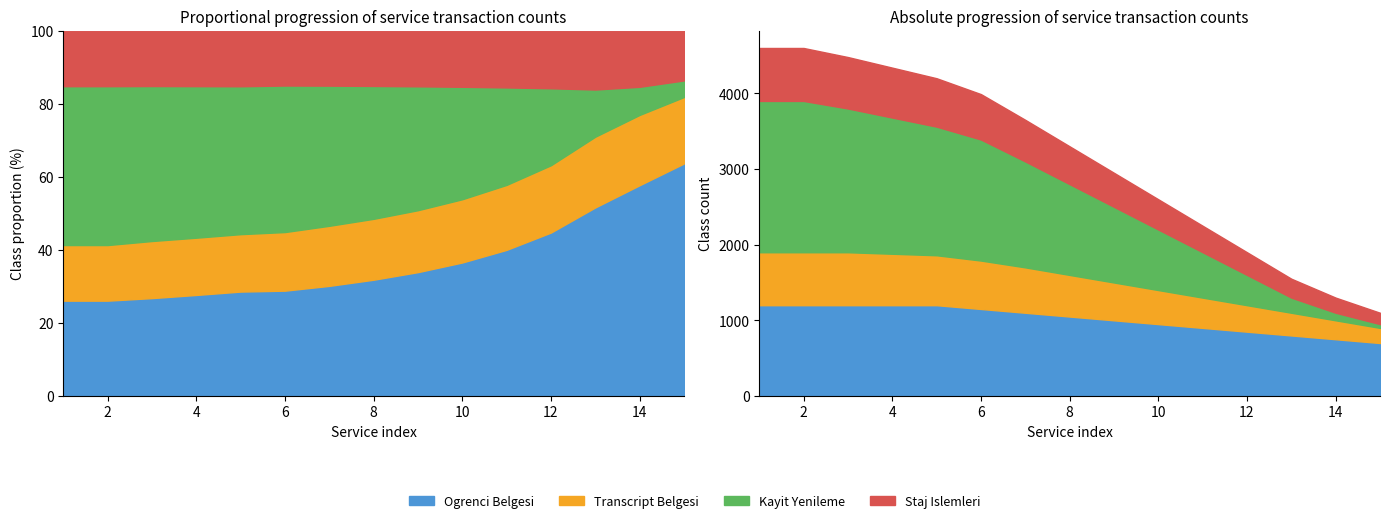

What is the minimum value for Staj Islemleri?

150